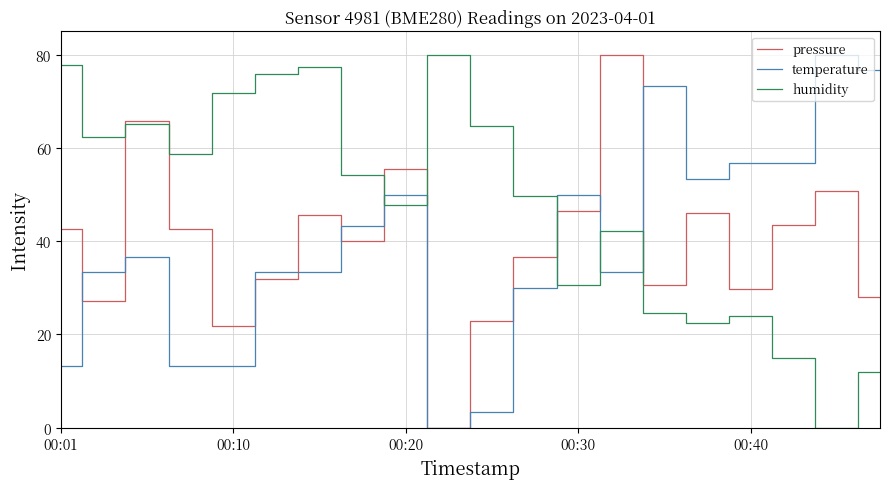

What are all the series names shown in the legend?

pressure, temperature, humidity